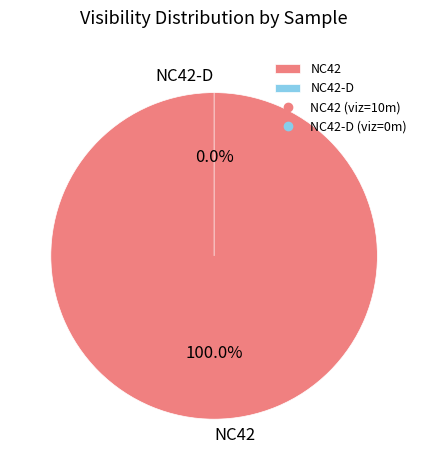

Does any single category account for the majority?

Yes